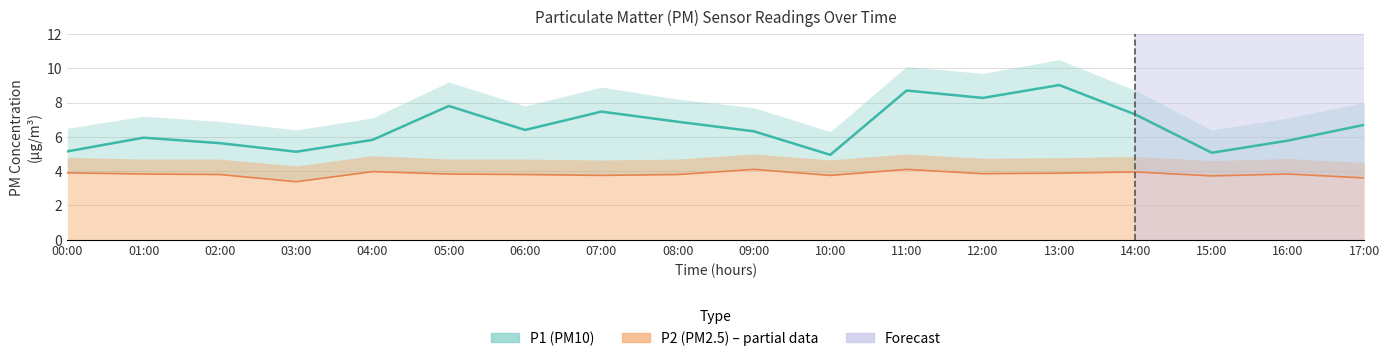

What is the label of the 6th point from the left?

05:00